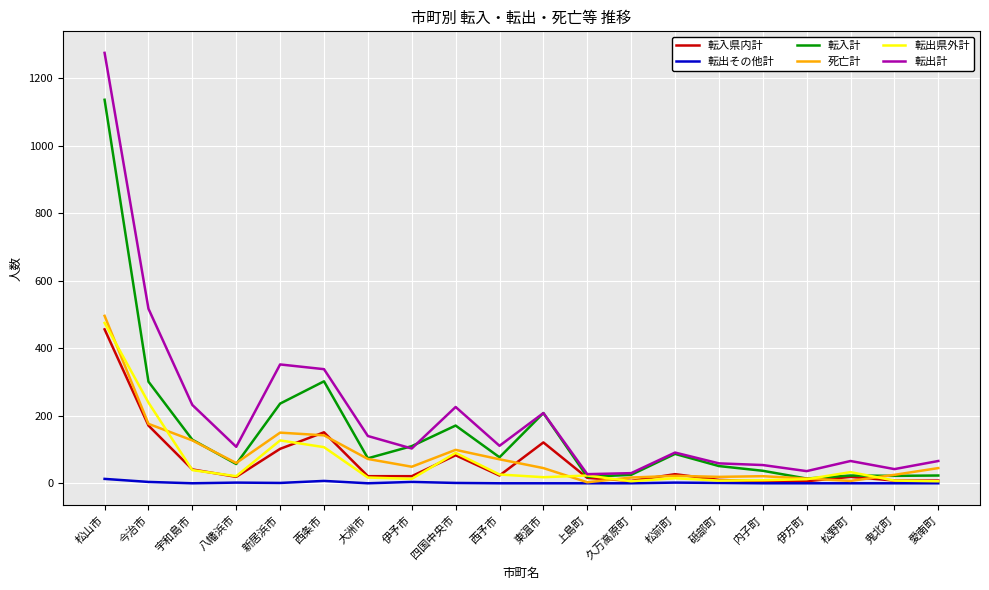

At which category is the sum across all series the highest?

松山市